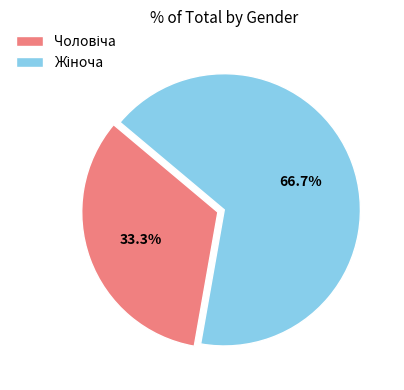

How many slices are in this pie chart?

2